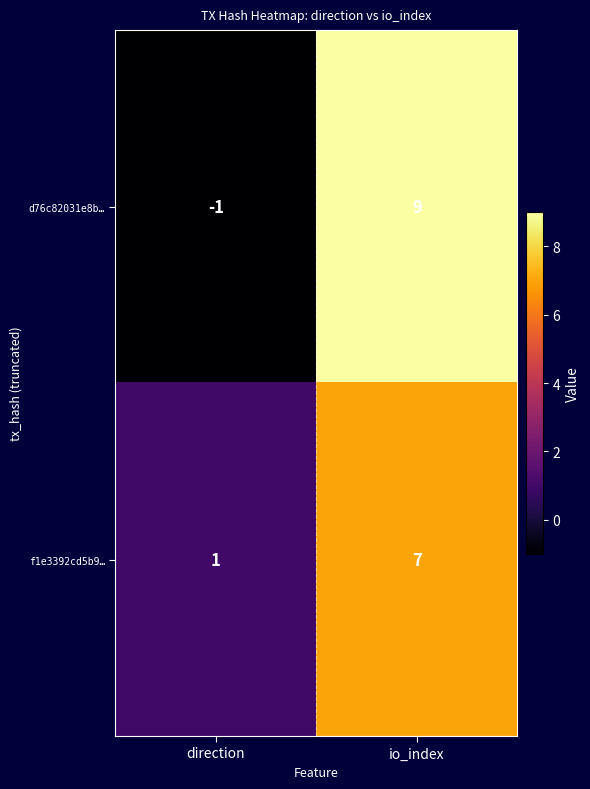

At which category is the sum across all series the highest?

io_index